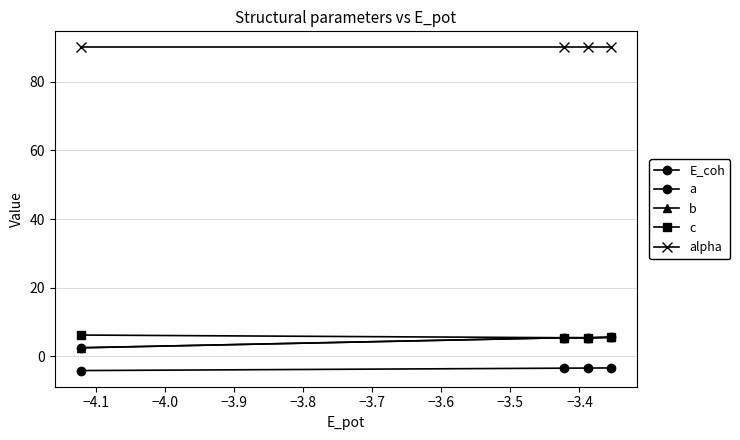

Does the chart have visible grid lines?

Yes